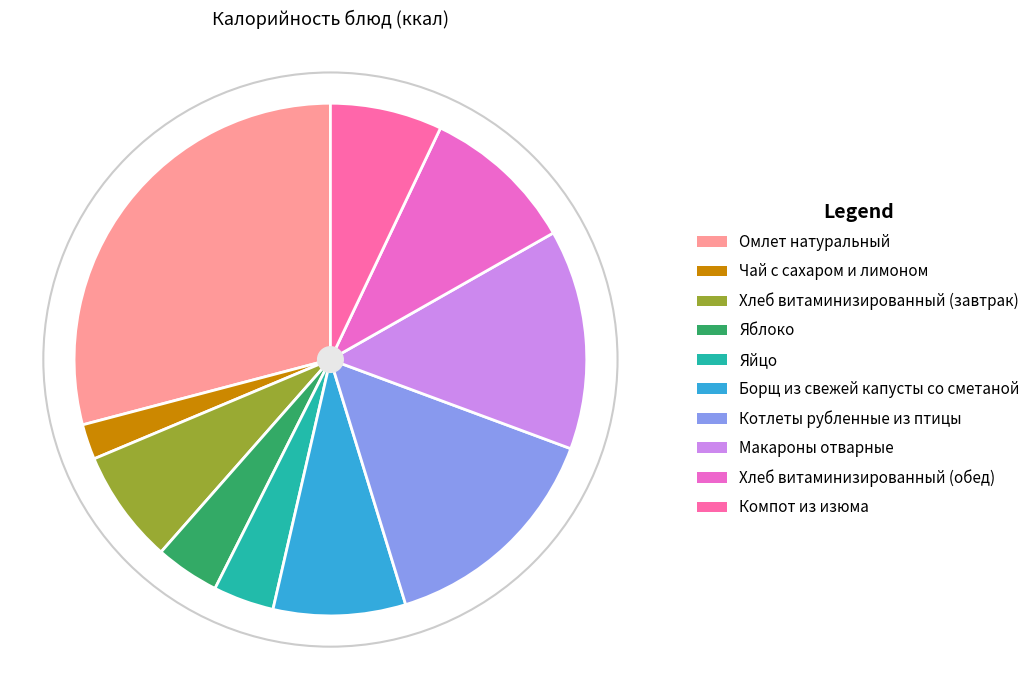

To the nearest percent, what is the difference between the Котлеты рубленные из птицы and Макароны отварные slice percentages?

1%